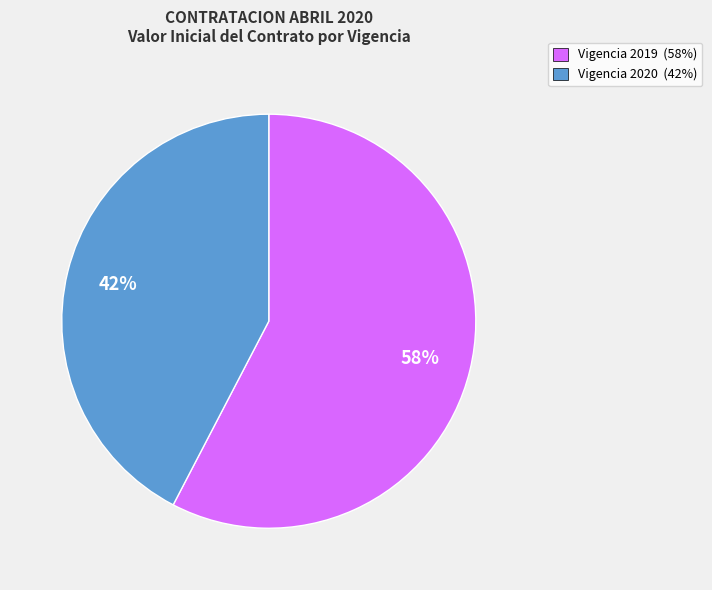

To the nearest percent, what is the average slice percentage?

50%